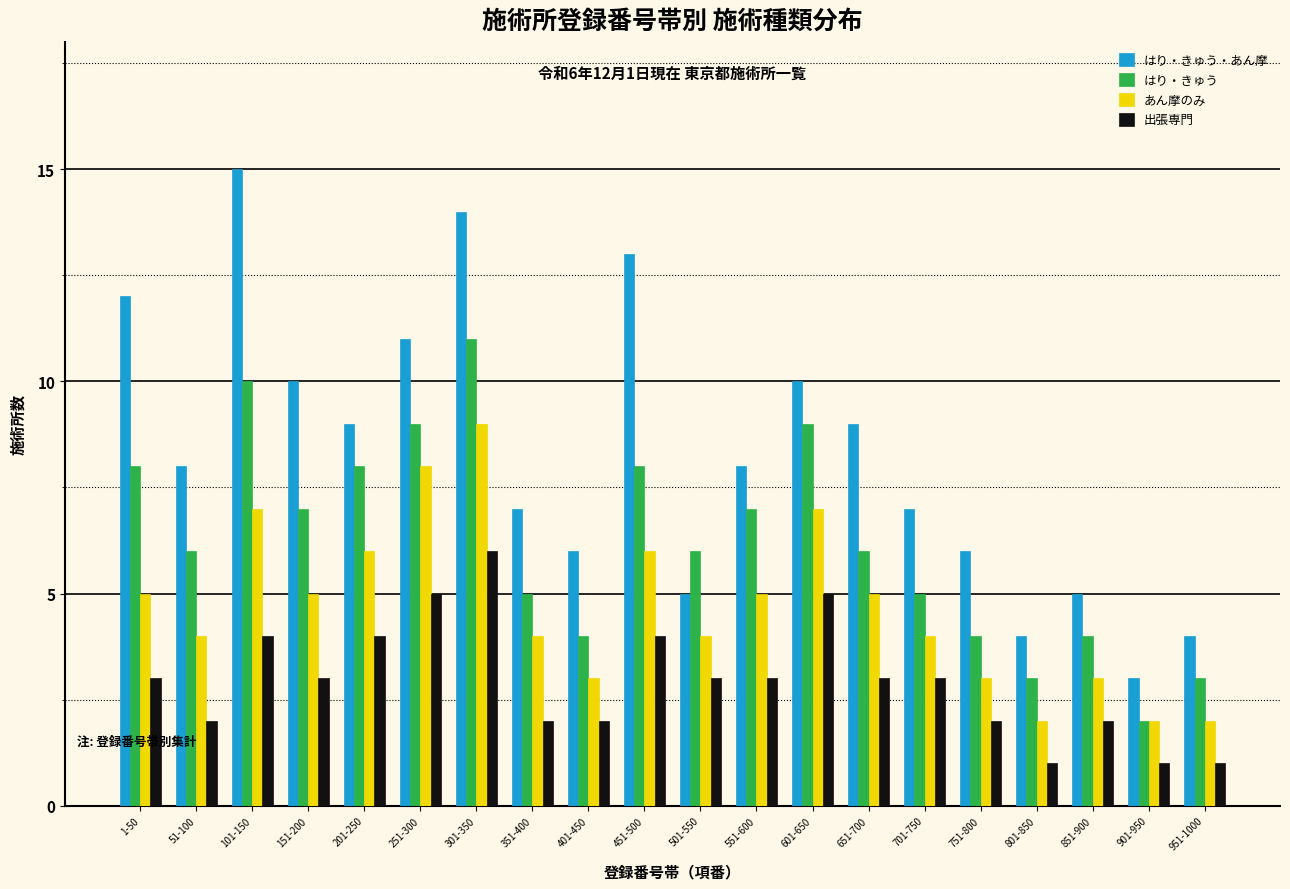

Rank the series by their maximum value, from highest to lowest.

はり・きゅう・あん摩, はり・きゅう, あん摩のみ, 出張専門